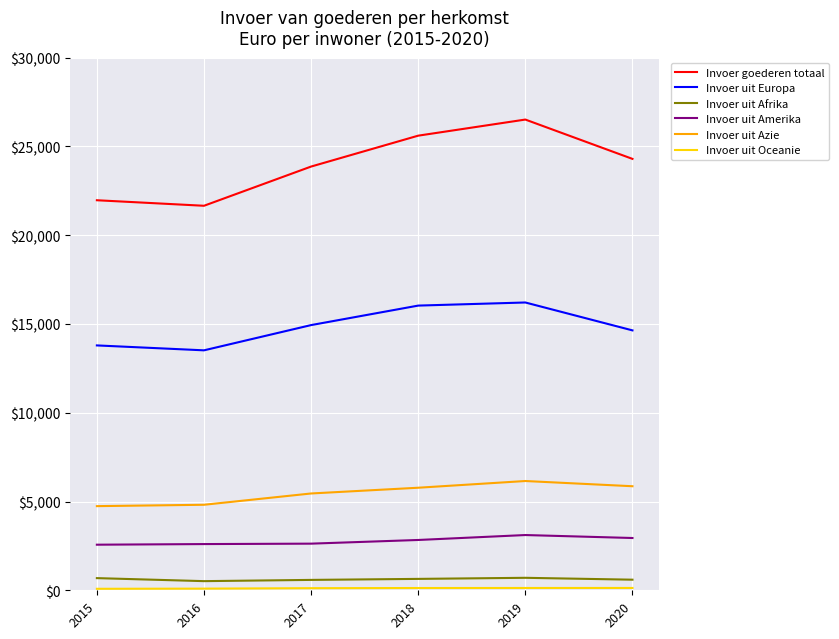

Where is Invoer uit Europa nearest to the value 14863?

2017